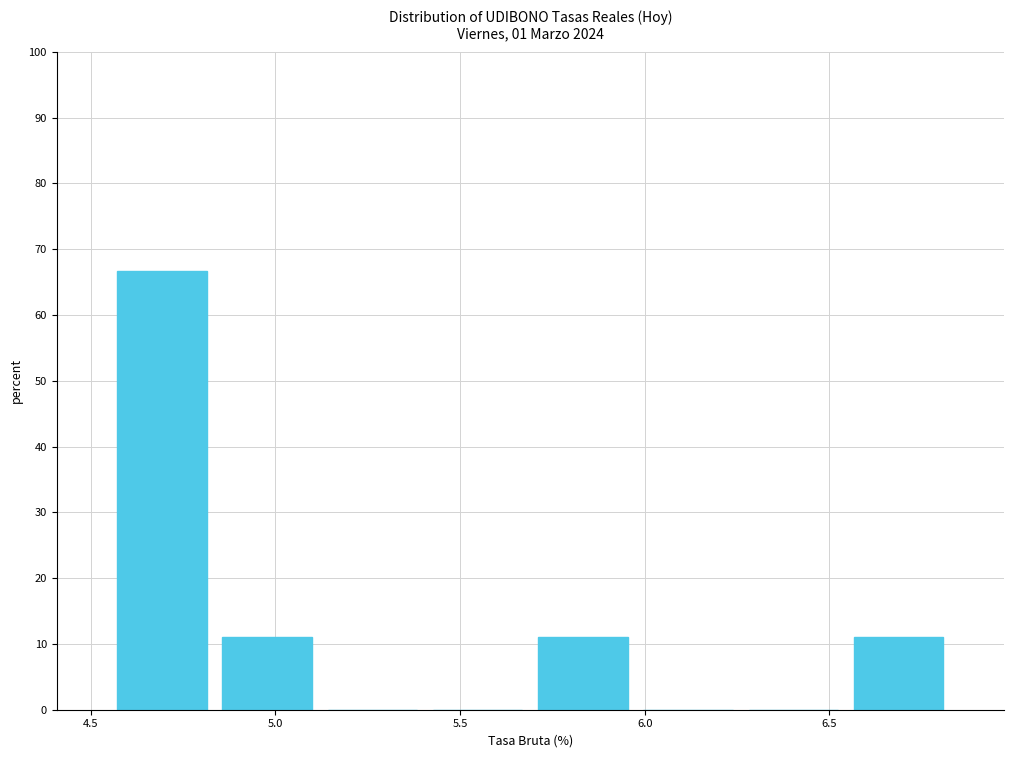

Reading left to right, transcribe this chart: for each bar, give the range it covers on the x-axis and its height. Neither the bar edges nor the heights are printed on the chart, so give them approximately, as read against the axes.

4.550 to 4.835: 67
4.835 to 5.120: 11
5.120 to 5.405: 0
5.405 to 5.690: 0
5.690 to 5.975: 11
5.975 to 6.260: 0
6.260 to 6.545: 0
6.545 to 6.830: 11